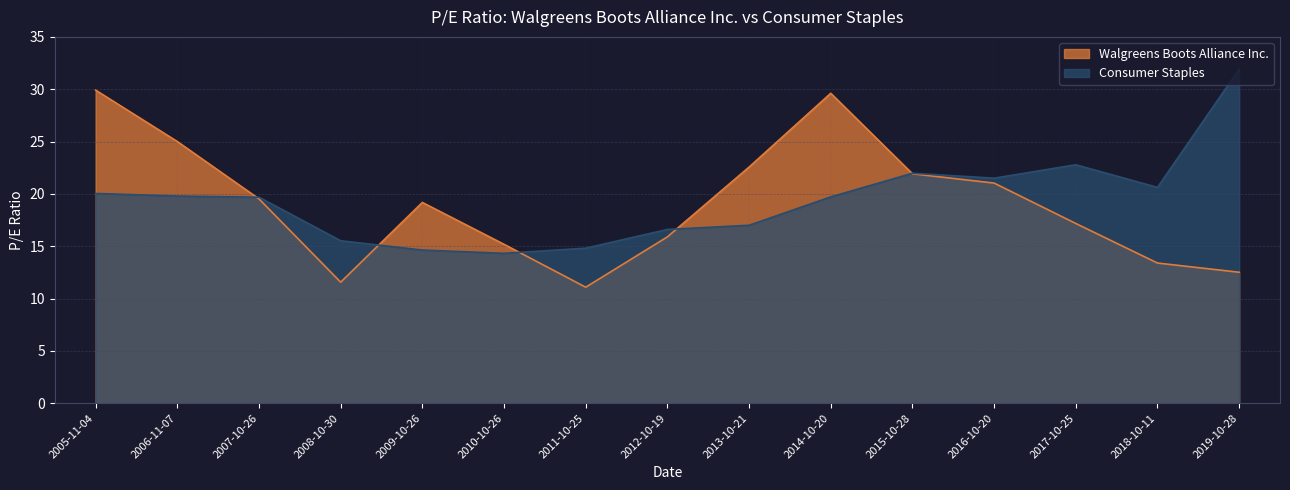

After their last crossing, which series has the higher values: Walgreens Boots Alliance Inc. or Consumer Staples?

Consumer Staples